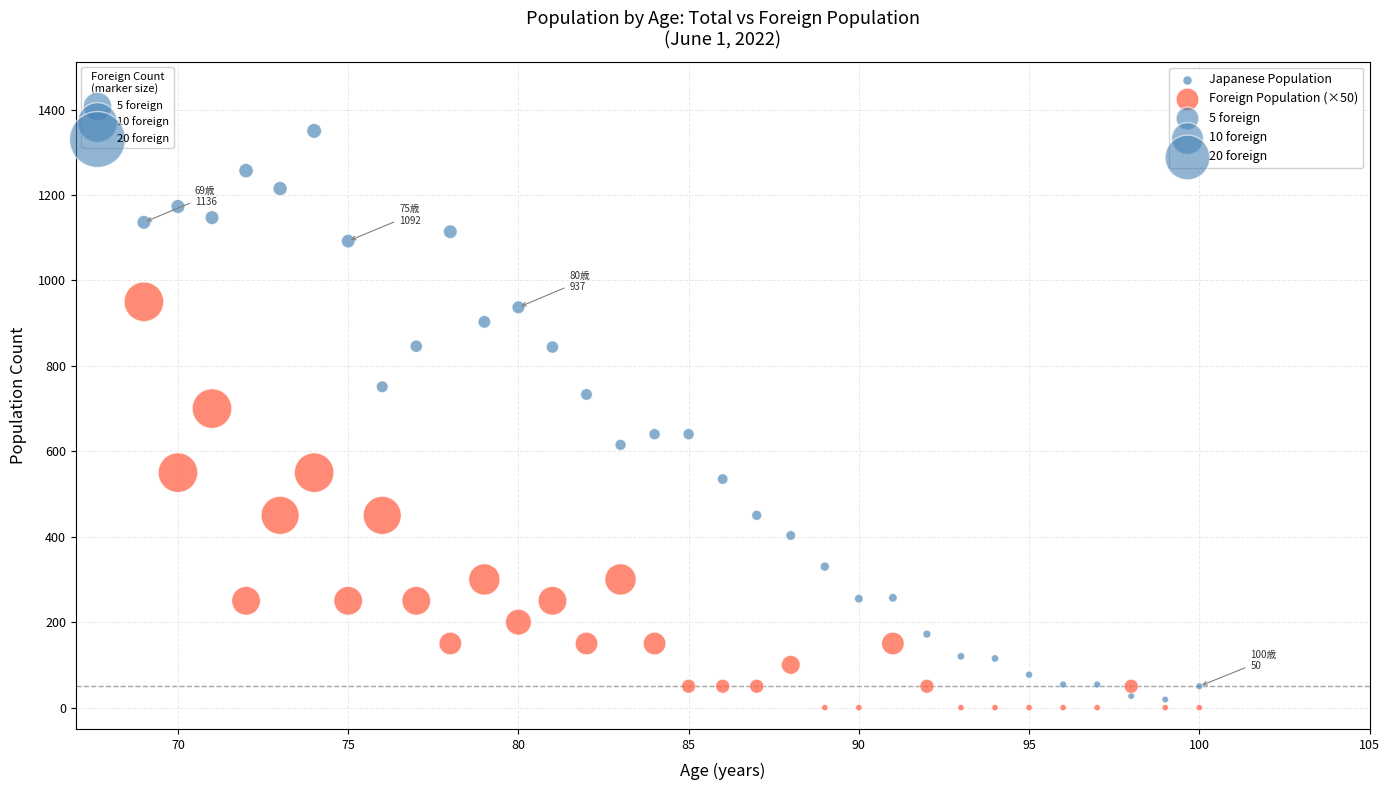

What is the X range (max minus min) for the scatter plot?

31